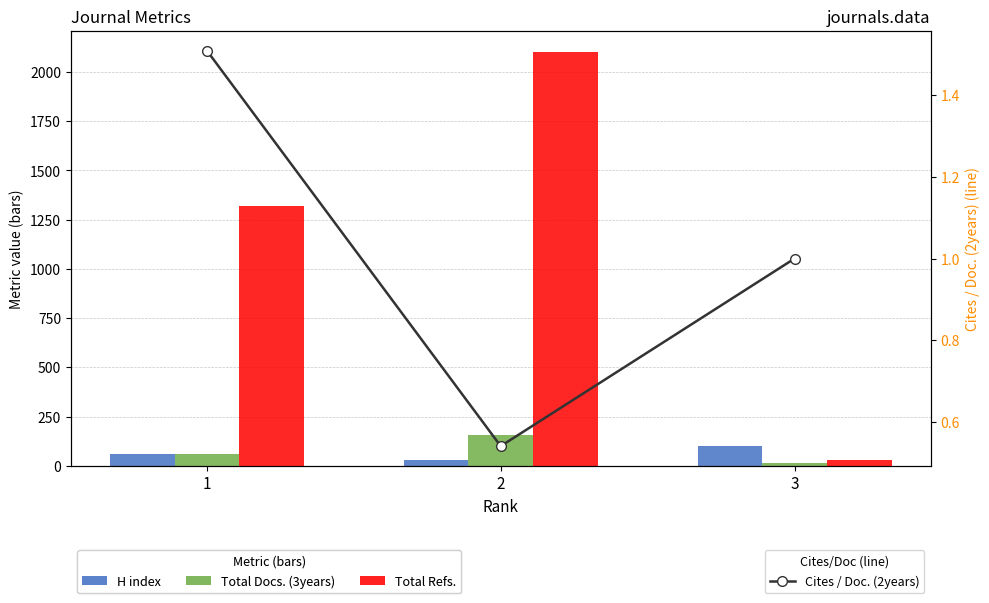

Reading left to right, list all the values displayed in this chart.

H index: 59.0	31.0	101.0
Total Docs. (3years): 62.0	157.0	17.0
Total Refs.: 1319.0	2104.0	29.0
Cites / Doc. (2years): 1.5	0.5	1.0